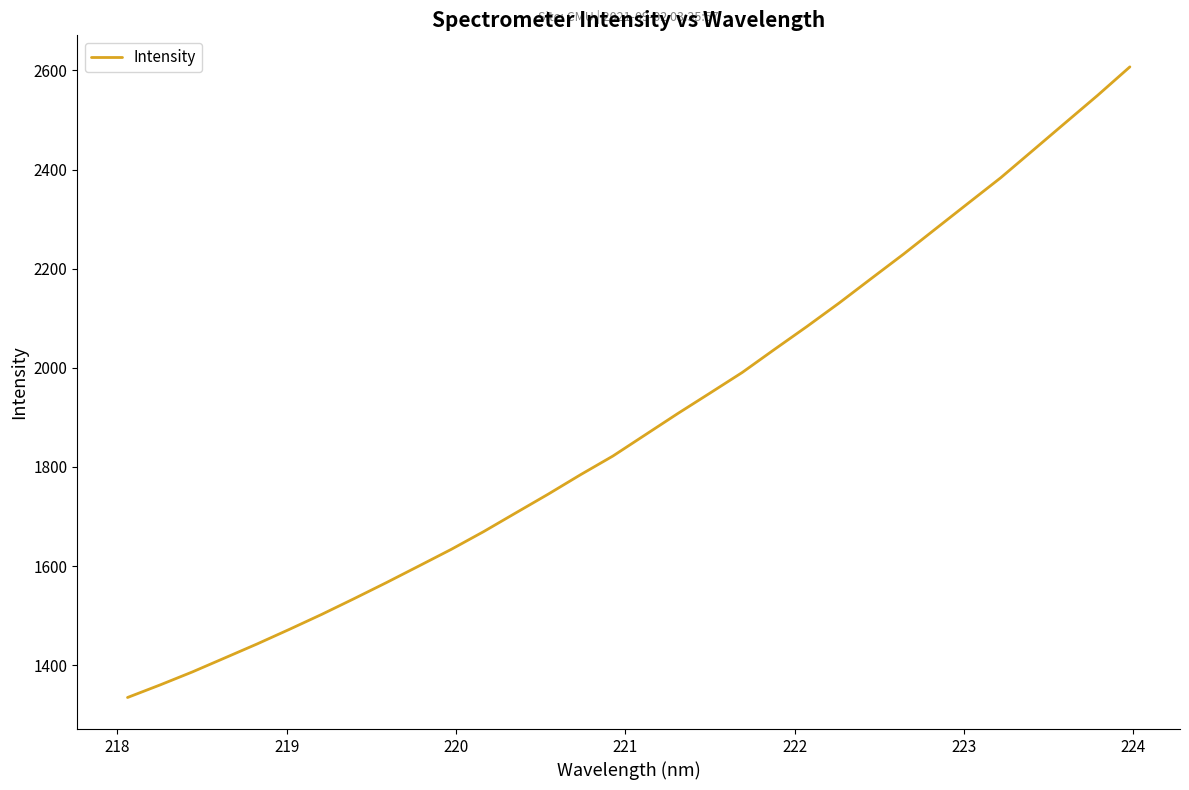

What is the difference between the maximum and minimum values?

1272.6